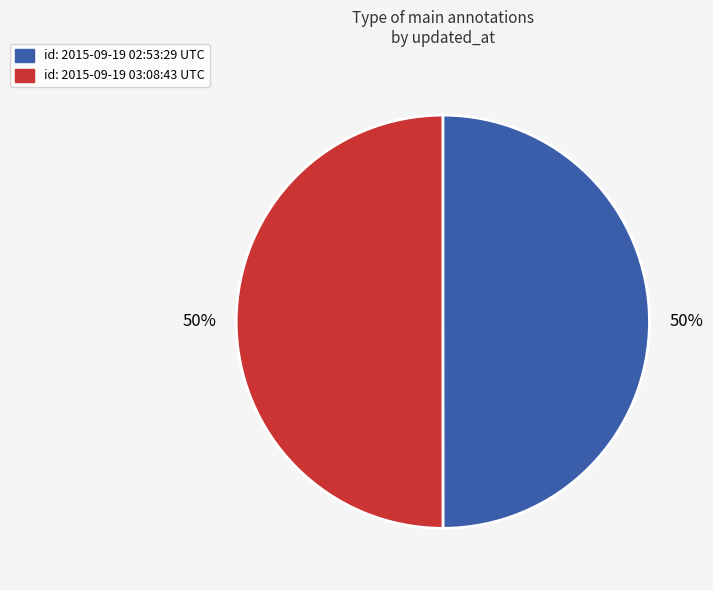

To the nearest percent, what is the average slice percentage?

50%